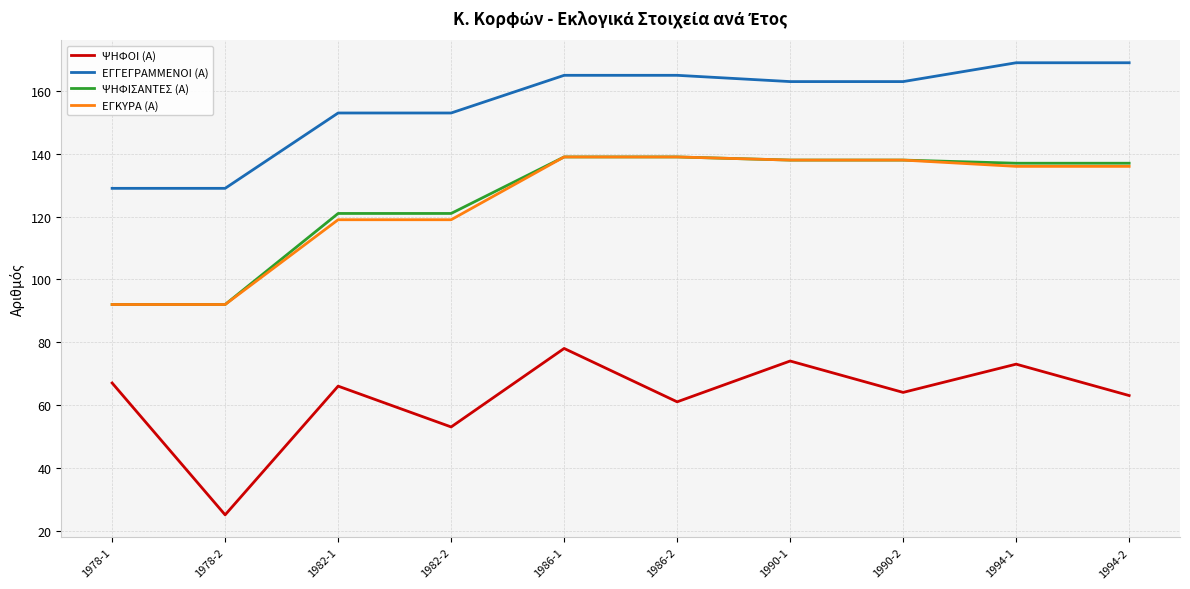

What are all the series names shown in the legend?

ΨΗΦΟΙ (Α), ΕΓΓΕΓΡΑΜΜΕΝΟΙ (Α), ΨΗΦΙΣΑΝΤΕΣ (Α), ΕΓΚΥΡΑ (Α)